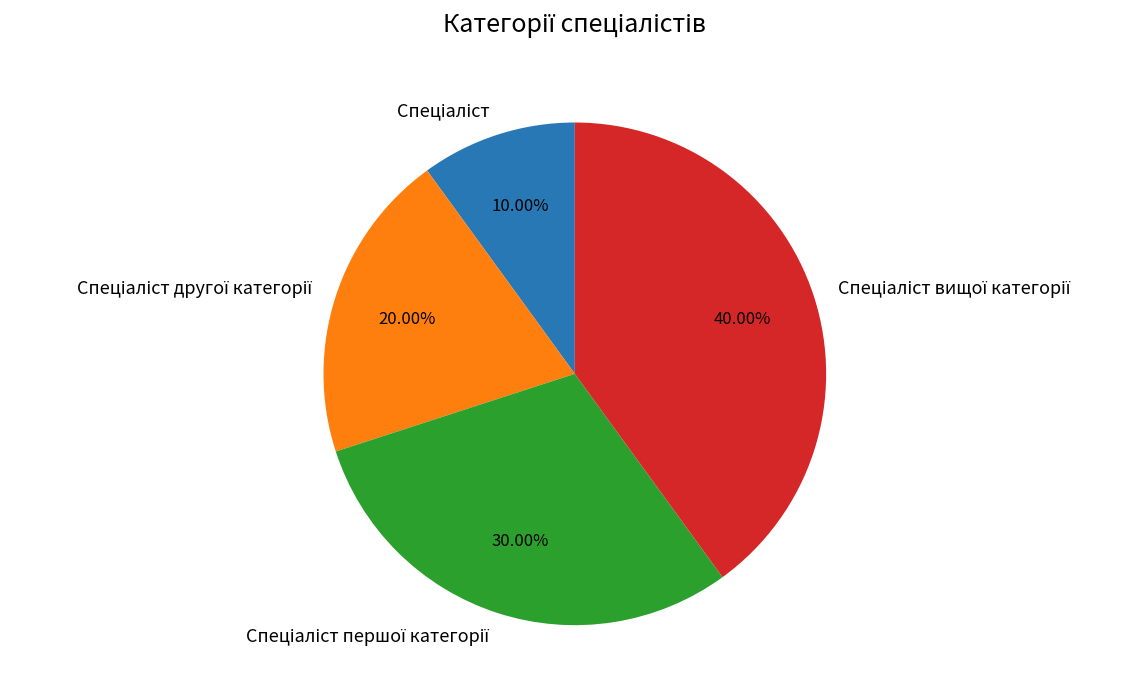

Count the number of slices in the pie.

4